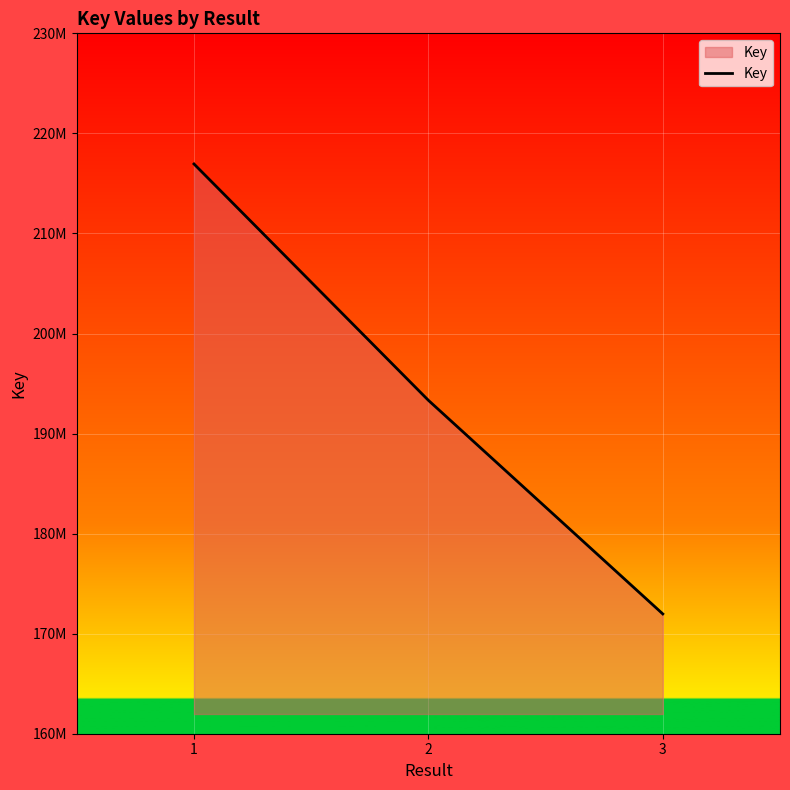

Does the chart display data point markers on the line(s)?

No